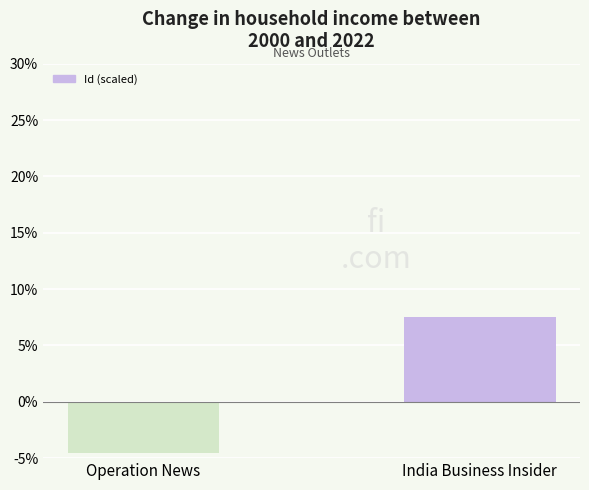

What is the average value?

1.5